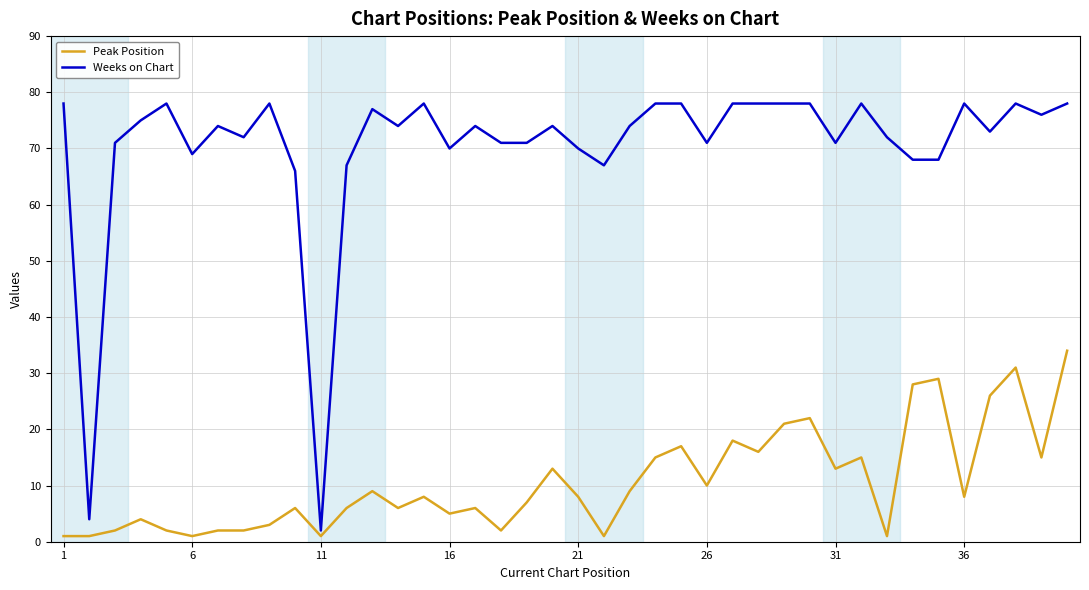

True or false: Peak Position has more than 2 points higher than both neighbors.

True